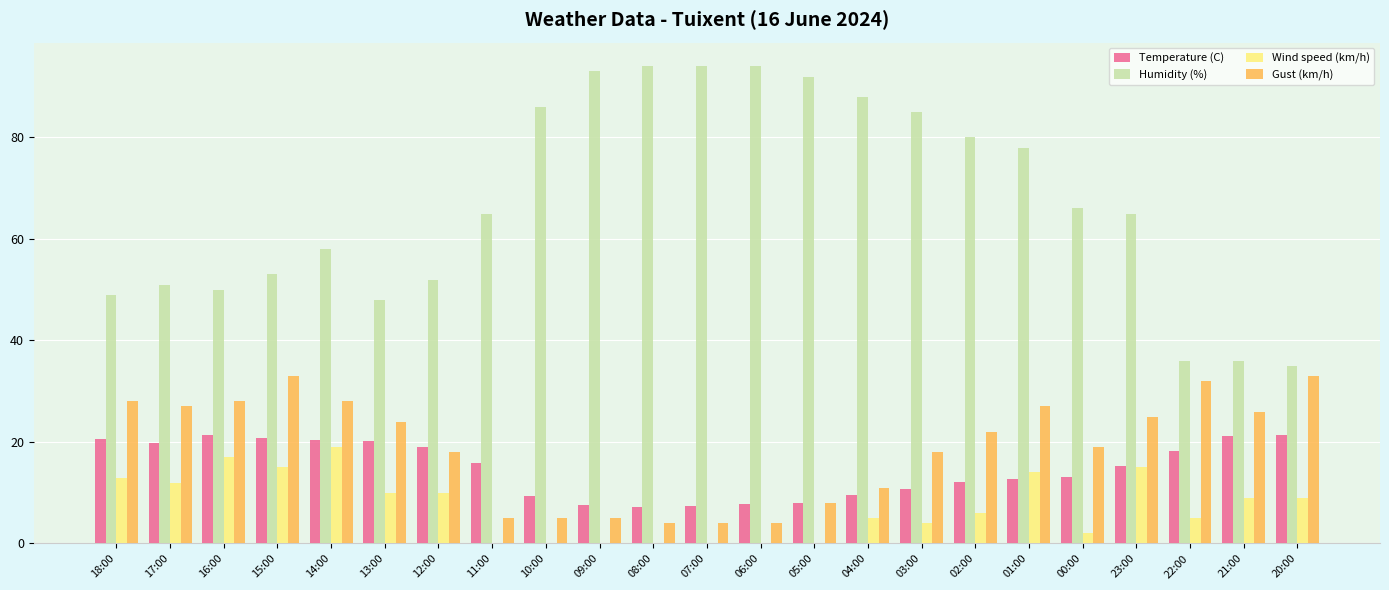

The value of Humidity (%) at 14:00 is 58.0. True or false?

True